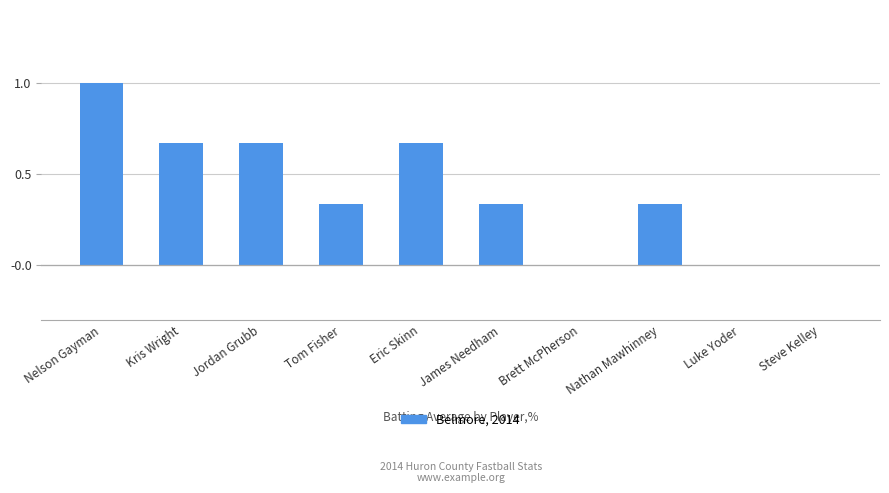

What is the greatest value displayed?

1.0